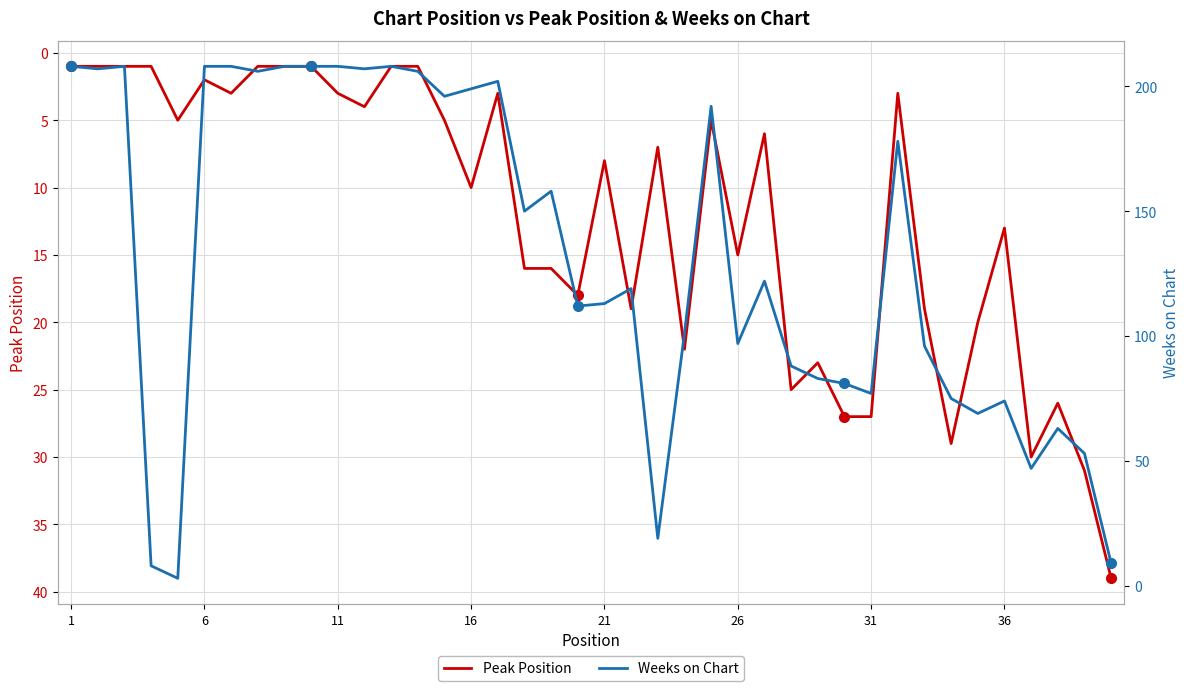

What is the highest value of the Peak Position series?

39